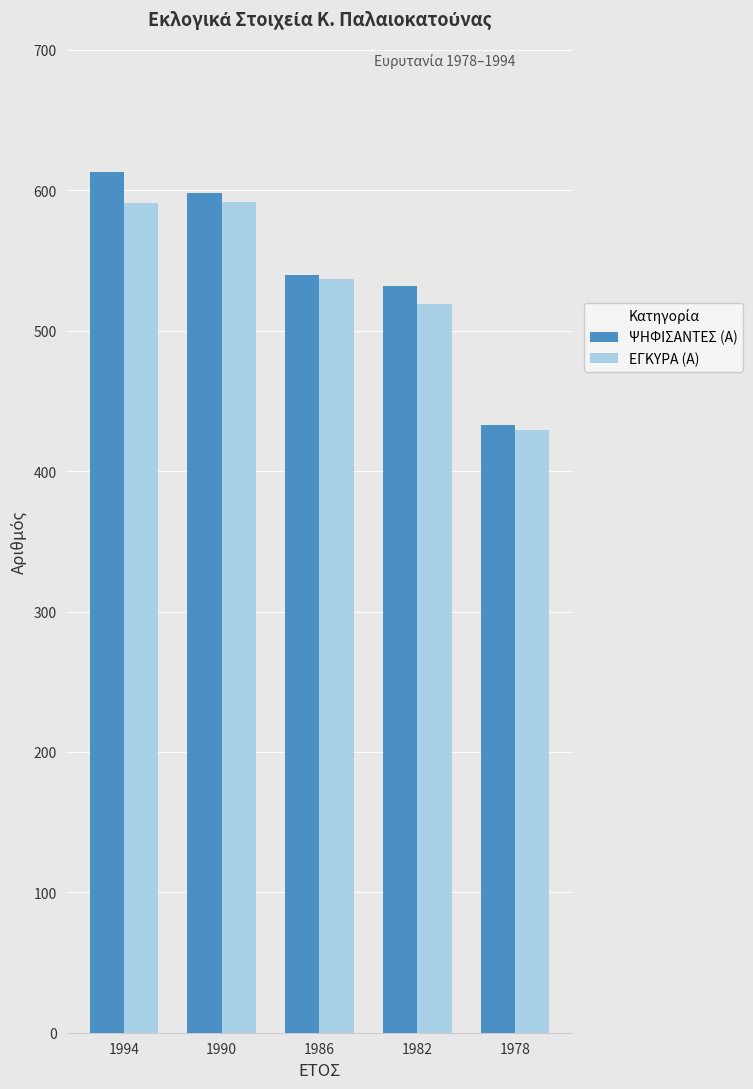

The value of ΕΓΚΥΡΑ (Α) at 1978 is 429. True or false?

True